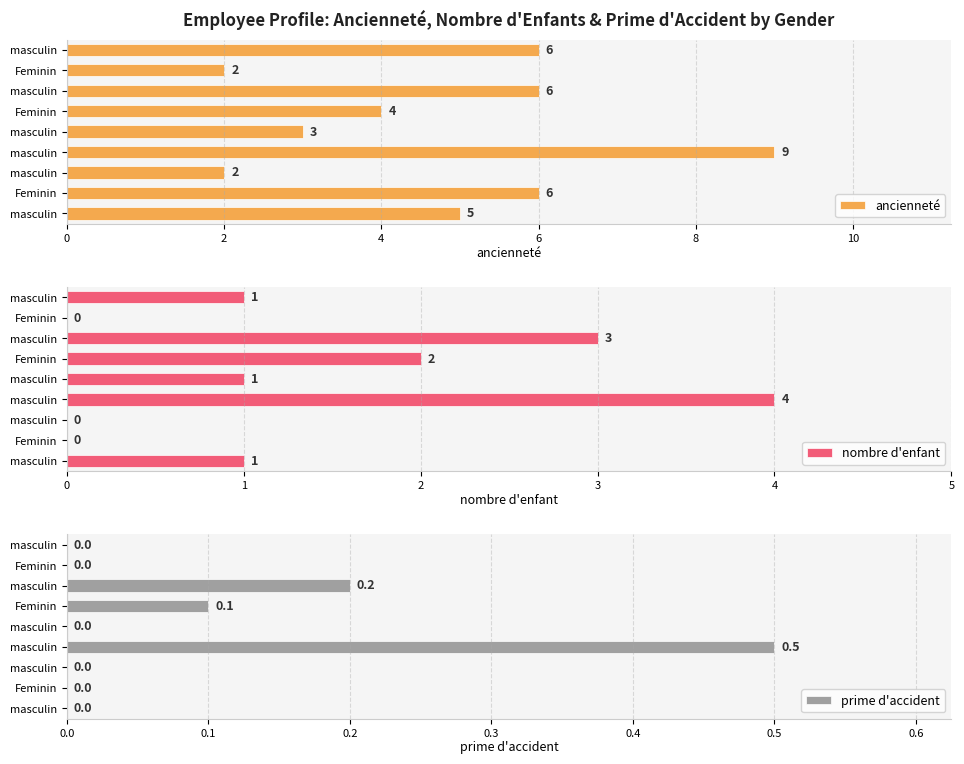

The value of prime d'accident at 7 is 0.3. True or false?

False